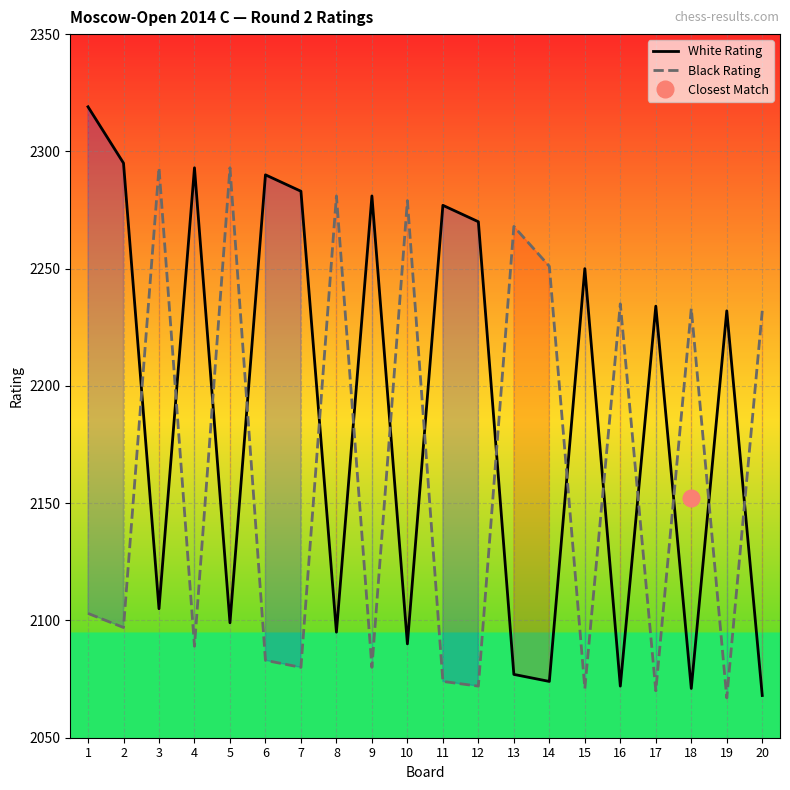

Which series changed the most between 7 and 15?

White Rating